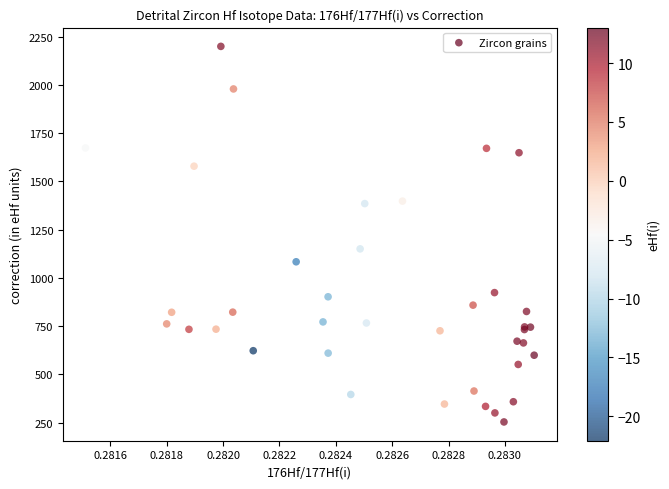

What Y value in the scatter plot is closest to 1226?

1150.4